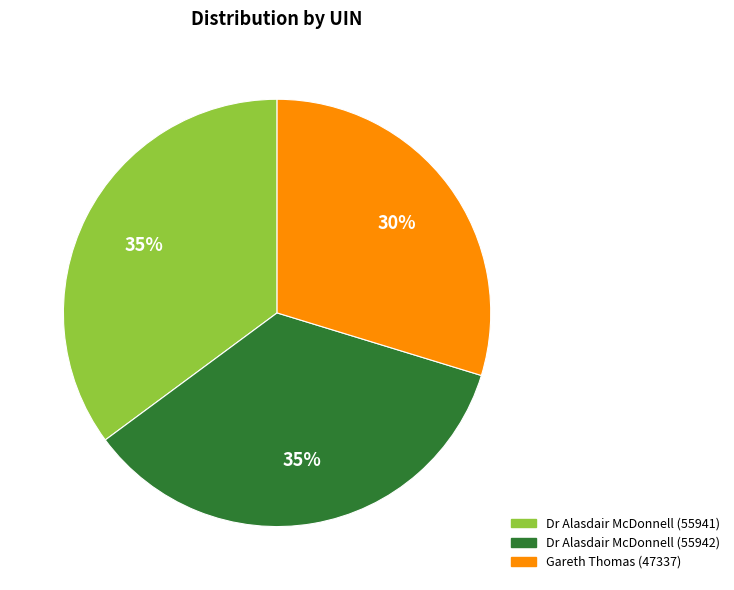

The Gareth Thomas (47337) slice represents 30% of the pie. True or false?

True